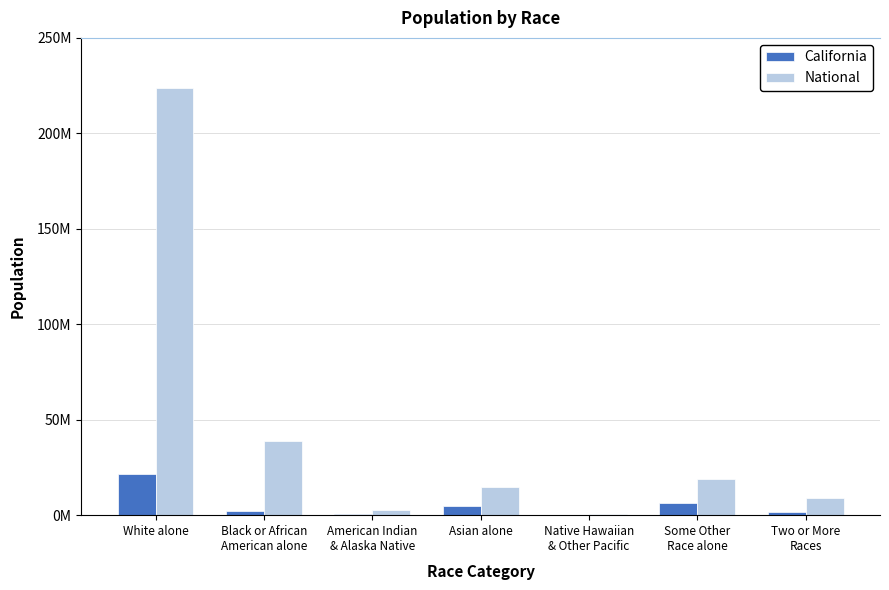

Are the bars grouped side by side (vs. stacked)?

Yes